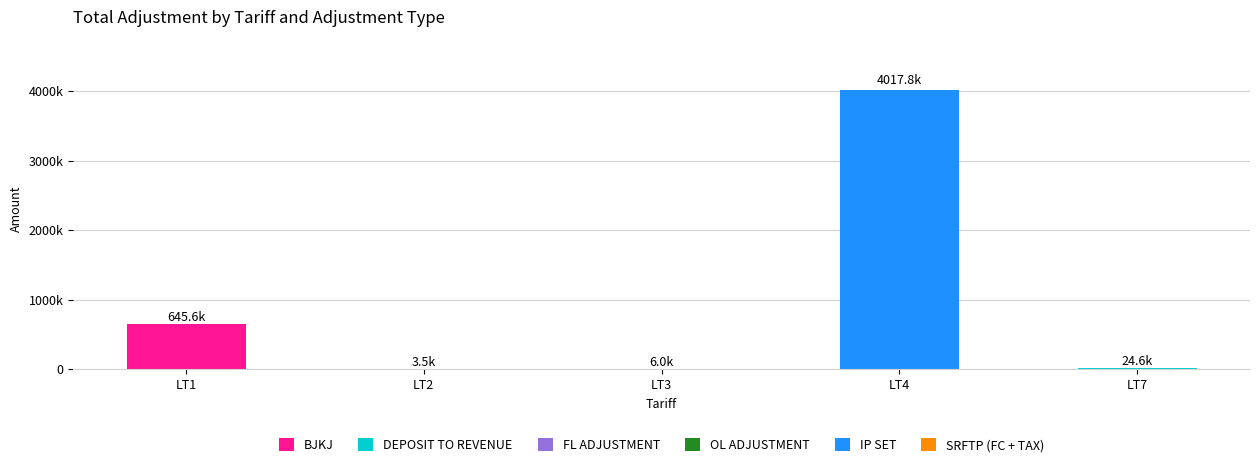

Rank the series by their maximum value, from lowest to highest.

SRFTP (FC + TAX), FL ADJUSTMENT, OL ADJUSTMENT, DEPOSIT TO REVENUE, BJKJ, IP SET